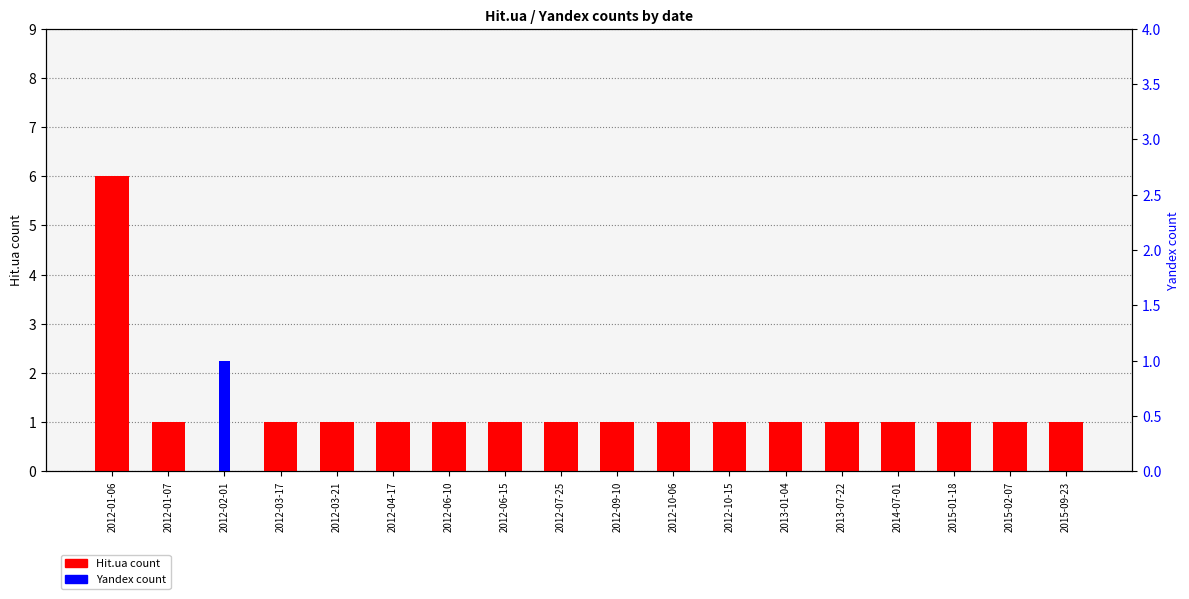

Reading left to right, what are all the values shown in this chart?

Hit.ua: 2012-01-06=6	2012-01-07=1	2012-02-01=0	2012-03-17=1	2012-03-21=1	2012-04-17=1	2012-06-10=1	2012-06-15=1	2012-07-25=1	2012-09-10=1	2012-10-06=1	2012-10-15=1	2013-01-04=1	2013-07-22=1	2014-07-01=1	2015-01-18=1	2015-02-07=1	2015-09-23=1
Yandex: 2012-01-06=0	2012-01-07=0	2012-02-01=1	2012-03-17=0	2012-03-21=0	2012-04-17=0	2012-06-10=0	2012-06-15=0	2012-07-25=0	2012-09-10=0	2012-10-06=0	2012-10-15=0	2013-01-04=0	2013-07-22=0	2014-07-01=0	2015-01-18=0	2015-02-07=0	2015-09-23=0